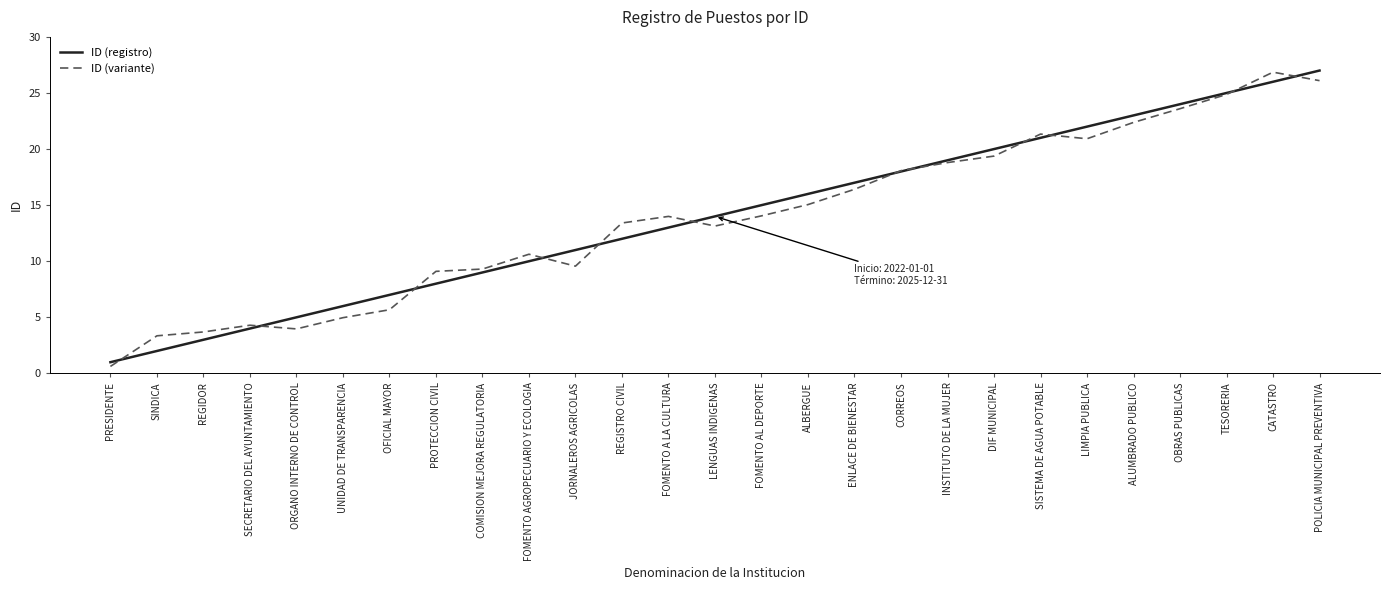

Reading right to left, list all the values displayed in this chart.

ID (registro): POLICIA MUNICIPAL PREVENTIVA=27.0	CATASTRO=26.0	TESORERIA=25.0	OBRAS PUBLICAS=24.0	ALUMBRADO PUBLICO=23.0	LIMPIA PUBLICA=22.0	SISTEMA DE AGUA POTABLE=21.0	DIF MUNICIPAL=20.0	INSTITUTO DE LA MUJER=19.0	CORREOS=18.0	ENLACE DE BIENESTAR=17.0	ALBERGUE=16.0	FOMENTO AL DEPORTE=15.0	LENGUAS INDIGENAS=14.0	FOMENTO A LA CULTURA=13.0	REGISTRO CIVIL=12.0	JORNALEROS AGRICOLAS=11.0	FOMENTO AGROPECUARIO Y ECOLOGIA=10.0	COMISION MEJORA REGULATORIA=9.0	PROTECCION CIVIL=8.0	OFICIAL MAYOR=7.0	UNIDAD DE TRANSPARENCIA=6.0	ORGANO INTERNO DE CONTROL=5.0	SECRETARIO DEL AYUNTAMIENTO=4.0	REGIDOR=3.0	SINDICA=2.0	PRESIDENTE=1.0
ID (variante): POLICIA MUNICIPAL PREVENTIVA=26.1	CATASTRO=26.9	TESORERIA=24.9	OBRAS PUBLICAS=23.6	ALUMBRADO PUBLICO=22.4	LIMPIA PUBLICA=20.9	SISTEMA DE AGUA POTABLE=21.3	DIF MUNICIPAL=19.4	INSTITUTO DE LA MUJER=18.8	CORREOS=18.1	ENLACE DE BIENESTAR=16.4	ALBERGUE=15.1	FOMENTO AL DEPORTE=14.0	LENGUAS INDIGENAS=13.1	FOMENTO A LA CULTURA=14.0	REGISTRO CIVIL=13.4	JORNALEROS AGRICOLAS=9.6	FOMENTO AGROPECUARIO Y ECOLOGIA=10.6	COMISION MEJORA REGULATORIA=9.3	PROTECCION CIVIL=9.1	OFICIAL MAYOR=5.7	UNIDAD DE TRANSPARENCIA=5.0	ORGANO INTERNO DE CONTROL=4.0	SECRETARIO DEL AYUNTAMIENTO=4.3	REGIDOR=3.7	SINDICA=3.4	PRESIDENTE=0.6